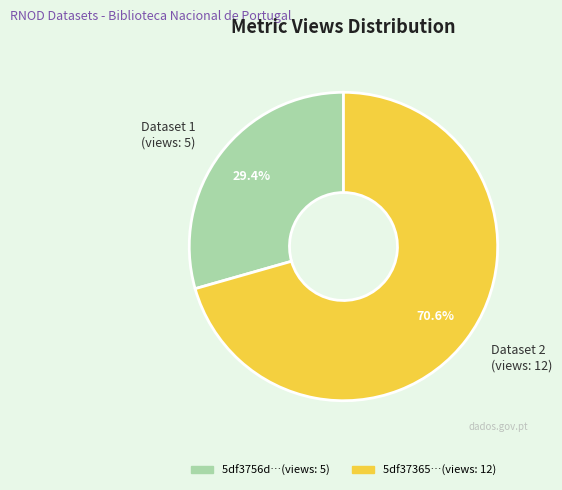

Which slice represents more than half of the pie?

Dataset 2 (views: 12)